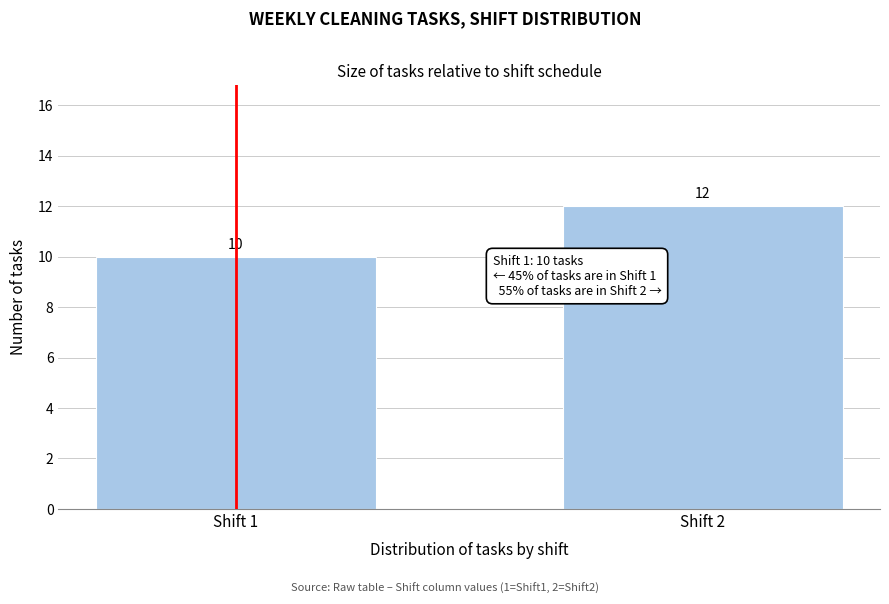

Reading left to right, transcribe all the data shown in this chart.

10	12